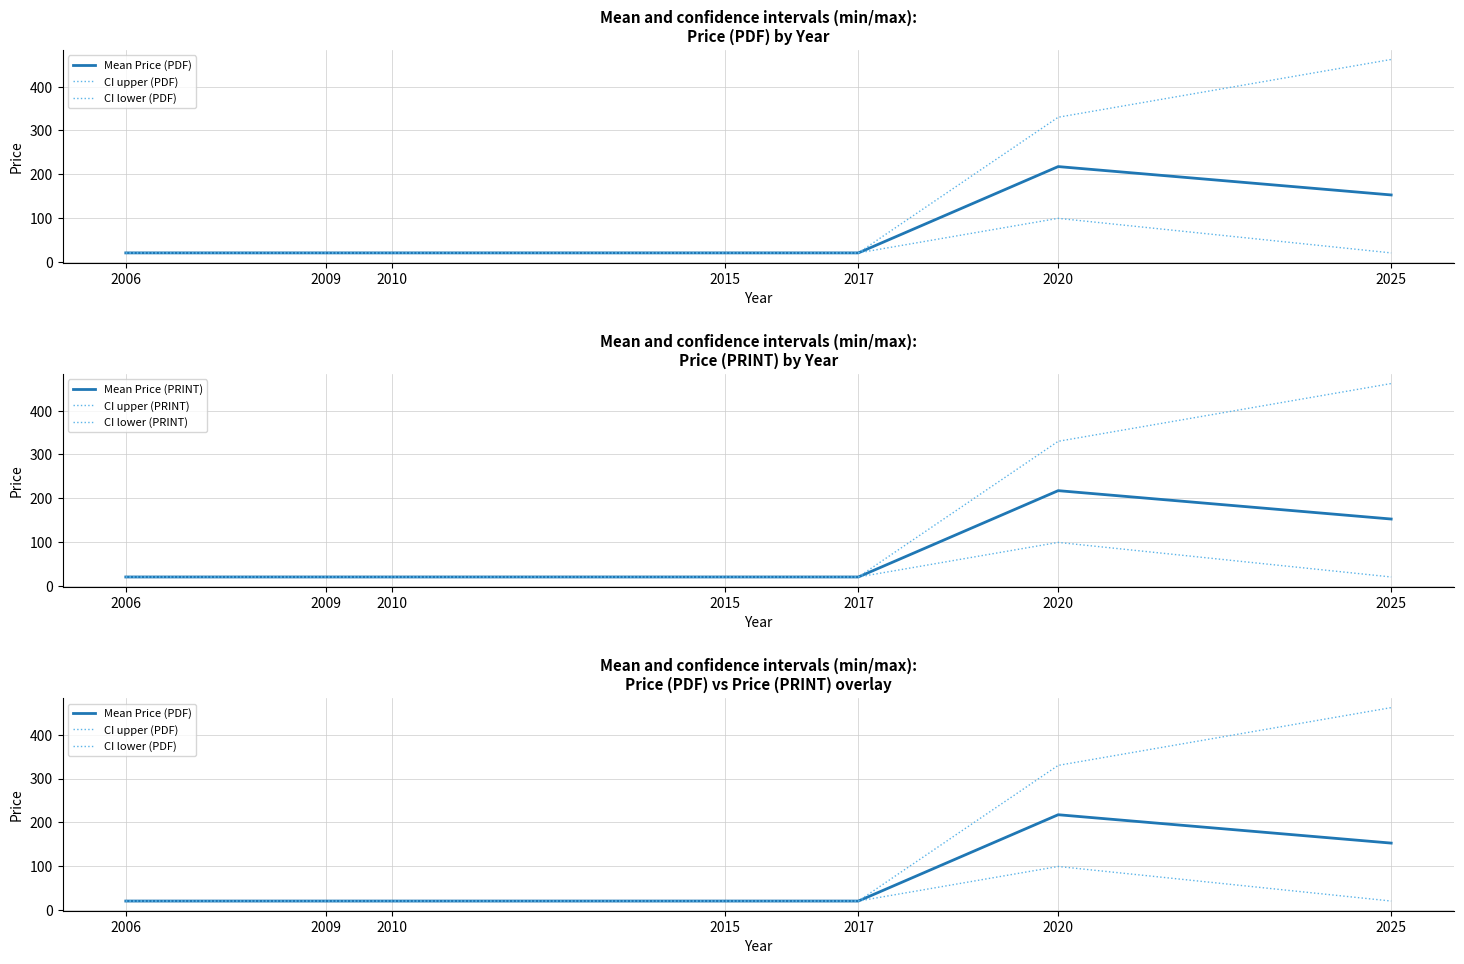

The value of Mean Price (PDF) at 2020 is 217.2. True or false?

True